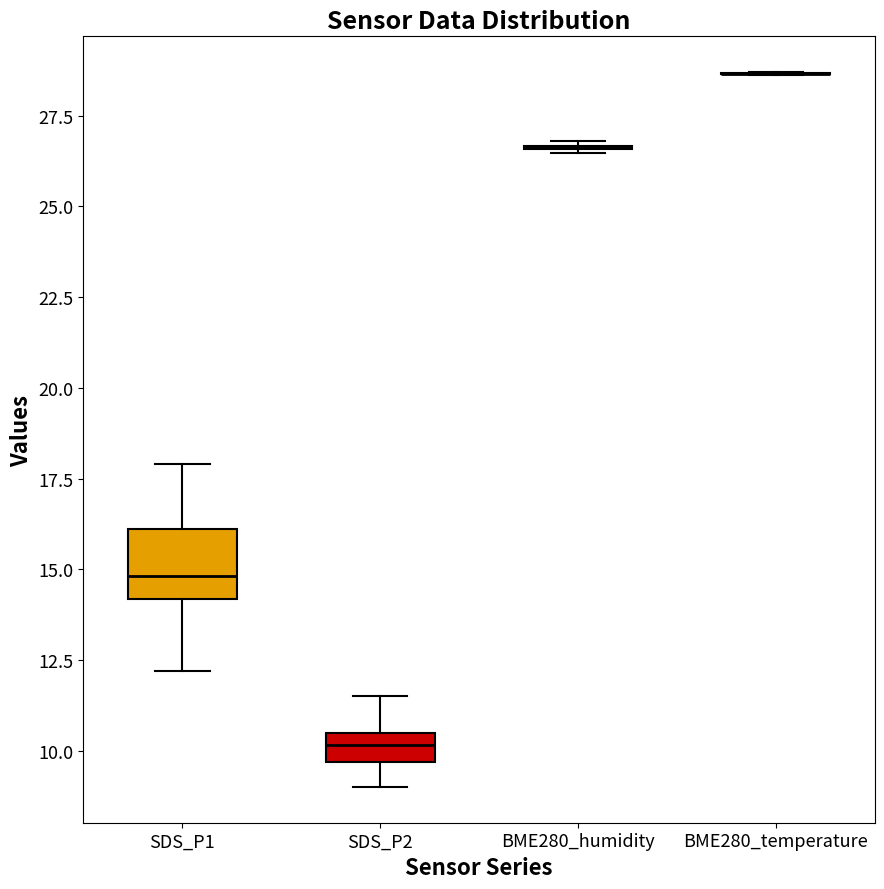

Where is the upper edge of the box for SDS_P1 on the y-axis? The values are not printed on the chart, so give them approximately, as read against the axis.

16.0